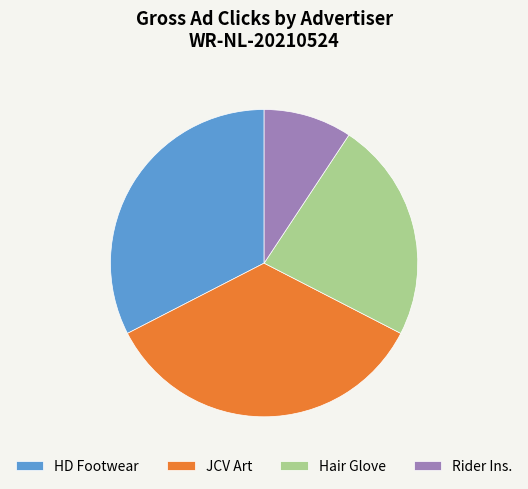

How many slices are in this pie chart?

4